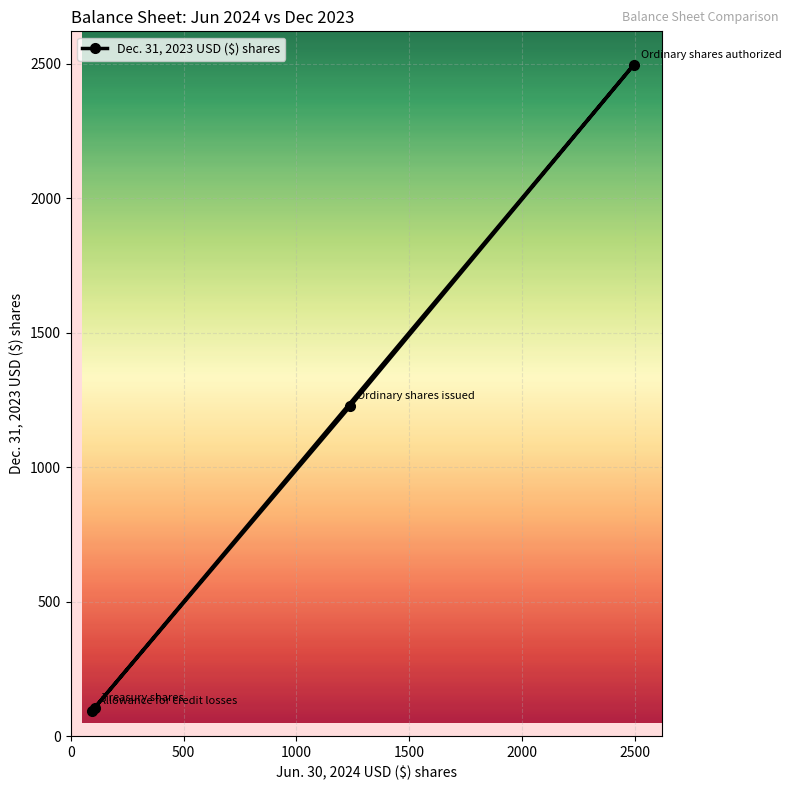

How many values are below 1227?

2